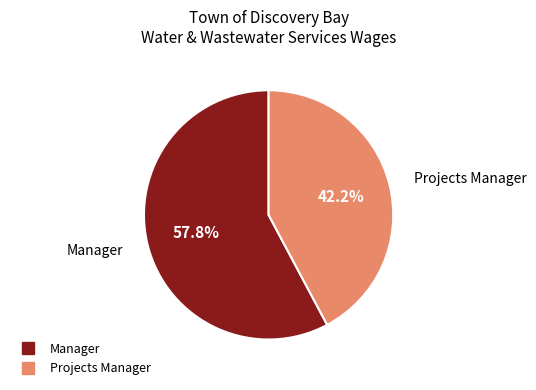

Is there a majority slice in this chart?

Yes